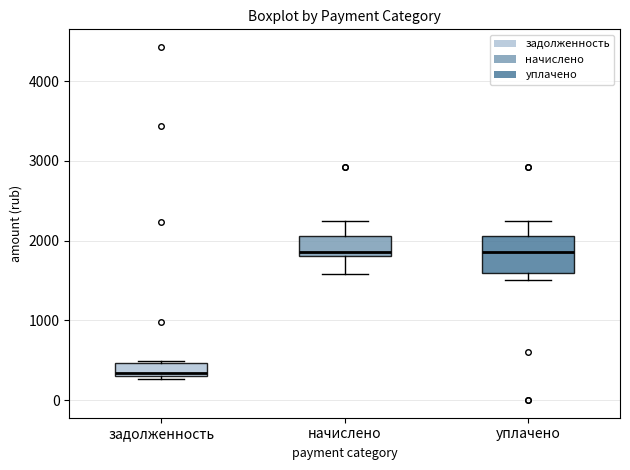

Where is the upper edge of the box for задолженность on the y-axis? The values are not printed on the chart, so give them approximately, as read against the axis.

500